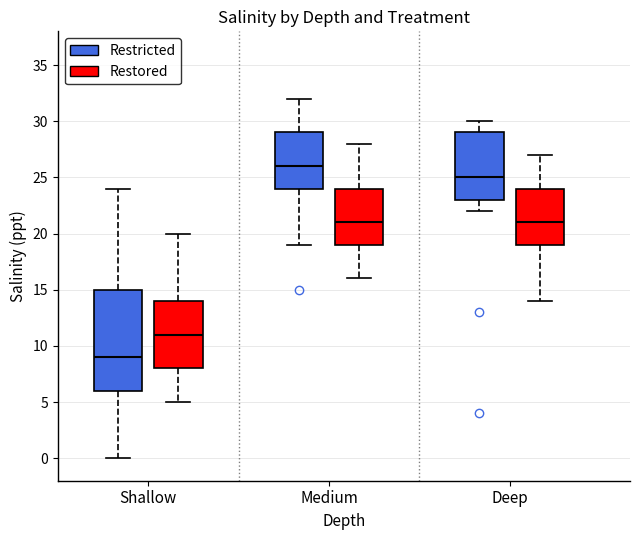

Reading left to right, transcribe this box plot: for each box, give where its median line is, the range the box spans, and where its two whiskers end, as read against the y-axis. The values are not printed on the chart, so give them approximately, as read against the axis.

Shallow (Restricted): median 9, box 6 to 15, whiskers 0 to 24
Shallow (Restored): median 11, box 8 to 14, whiskers 5 to 20
Medium (Restricted): median 26, box 24 to 29, whiskers 19 to 32
Medium (Restored): median 21, box 19 to 24, whiskers 16 to 28
Deep (Restricted): median 25, box 23 to 29, whiskers 22 to 30
Deep (Restored): median 21, box 19 to 24, whiskers 14 to 27